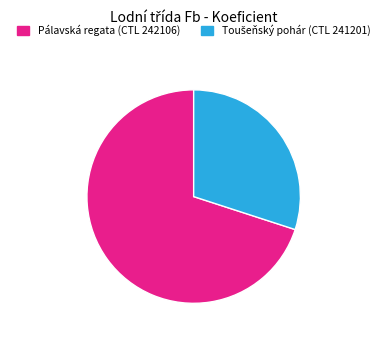

Is there a majority slice in this chart?

Yes